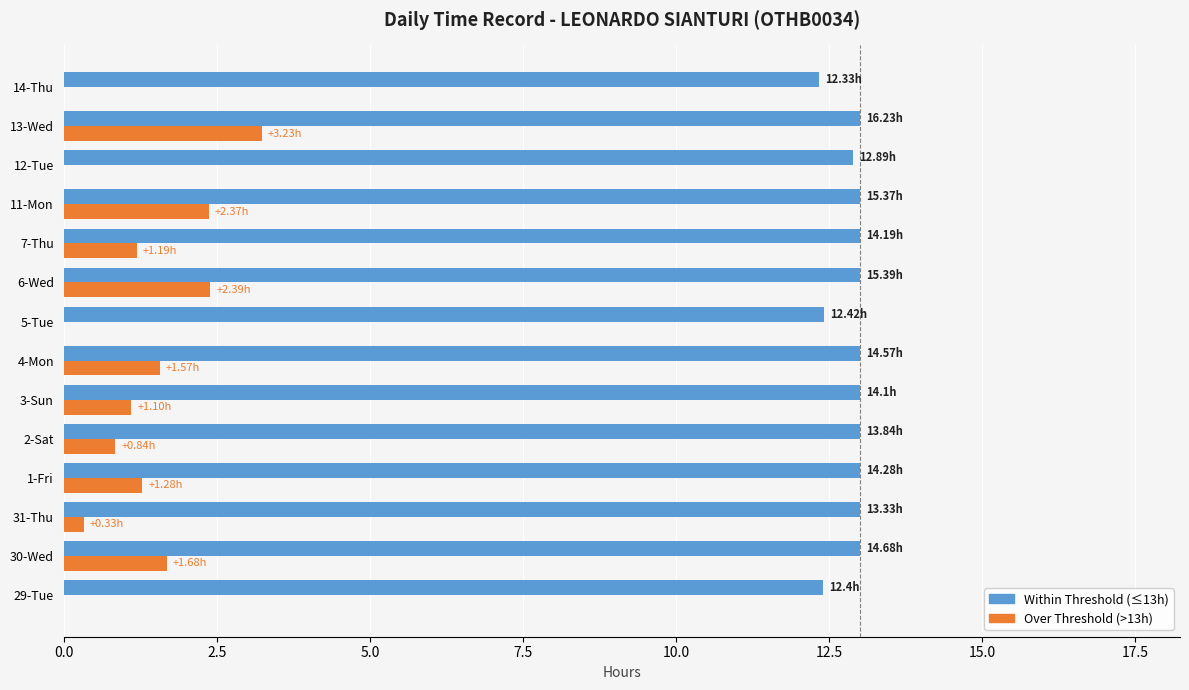

Is the value of Within Threshold (≤13h) at 12-Tue greater than the value of Over Threshold (>13h) at 2-Sat?

Yes